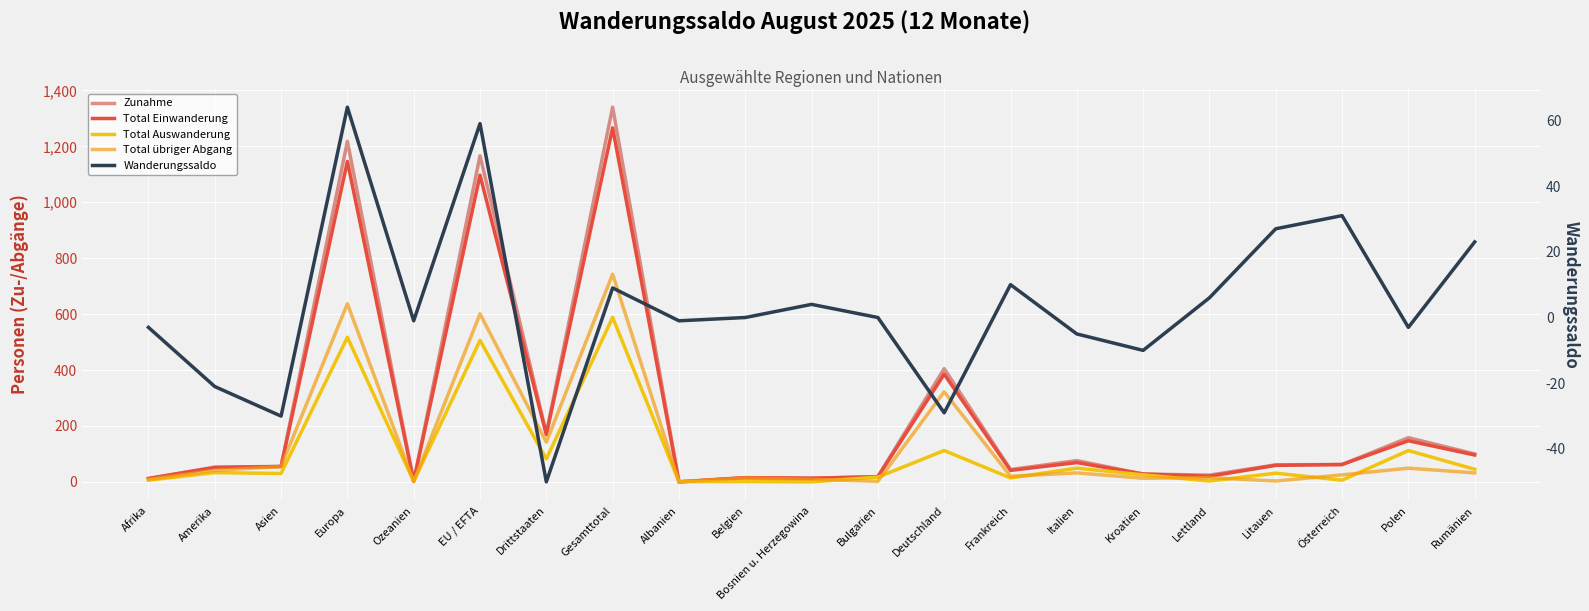

True or false: Wanderungssaldo has a value of 93 at Europa.

False